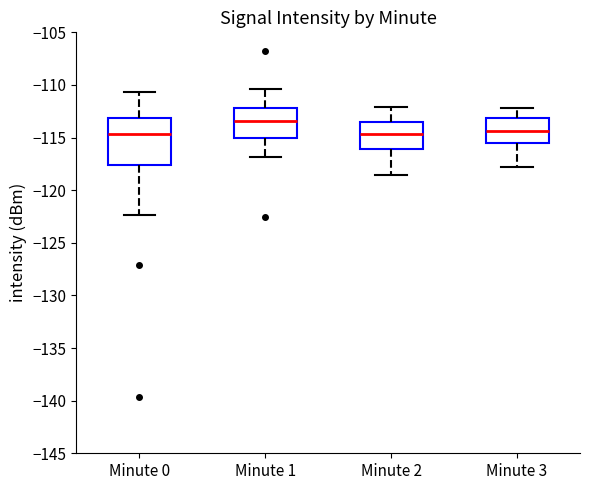

Reading left to right, transcribe this box plot: for each box, give where its median line is, the range the box spans, and where its two whiskers end, as read against the y-axis. The values are not printed on the chart, so give them approximately, as read against the axis.

Minute 0: median -114.5, box -117.5 to -113.0, whiskers -122.5 to -110.5
Minute 1: median -113.5, box -115.0 to -112.0, whiskers -117.0 to -110.5
Minute 2: median -114.5, box -116.0 to -113.5, whiskers -118.5 to -112.0
Minute 3: median -114.5, box -115.5 to -113.0, whiskers -118.0 to -112.0